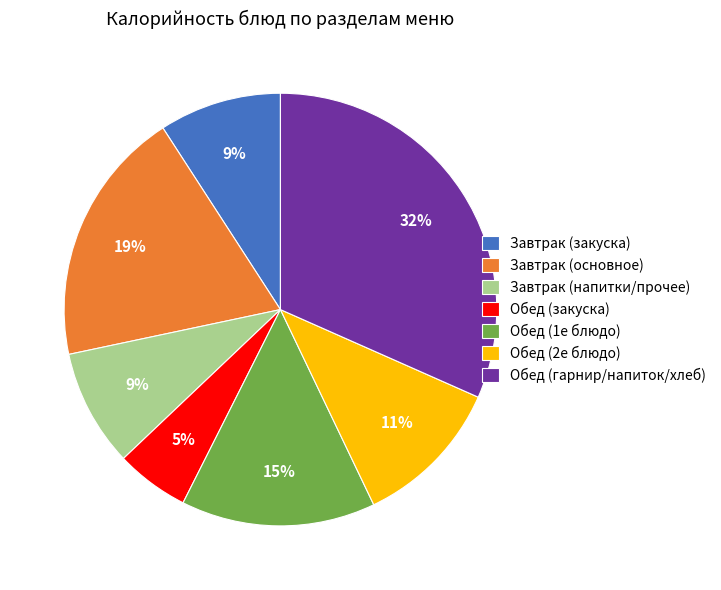

To the nearest percent, what is the average slice percentage?

14%